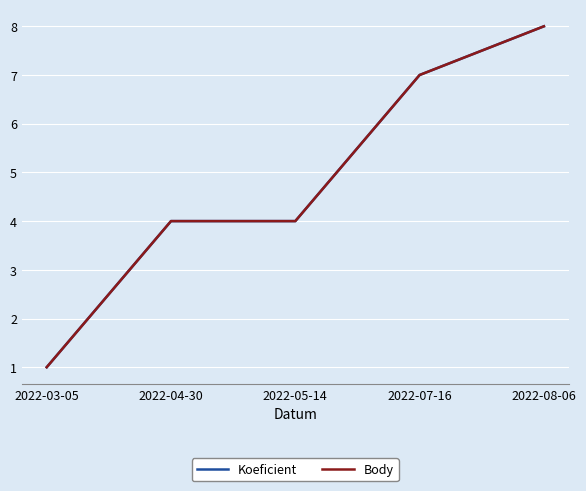

Reading right to left, list all the values displayed in this chart.

Koeficient: 2022-08-06=8	2022-07-16=7	2022-05-14=4	2022-04-30=4	2022-03-05=1
Body: 2022-08-06=8	2022-07-16=7	2022-05-14=4	2022-04-30=4	2022-03-05=1